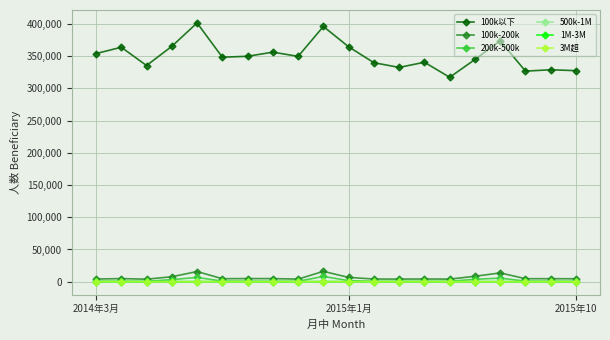

Which series has the widest spread of values?

100k以下